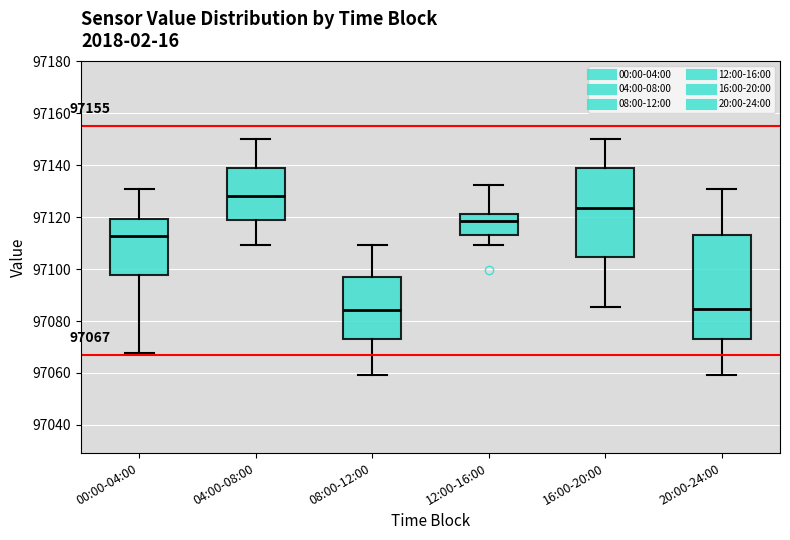

Which box is the tallest, from its lower edge to its upper edge?

20:00-24:00